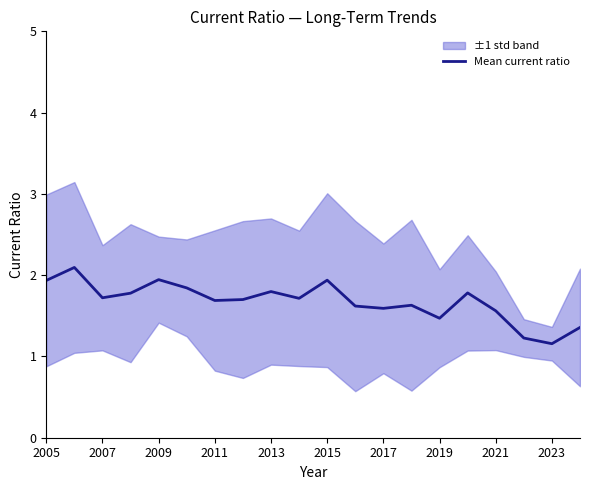

What is the value of the 13th point from the left?

1.6